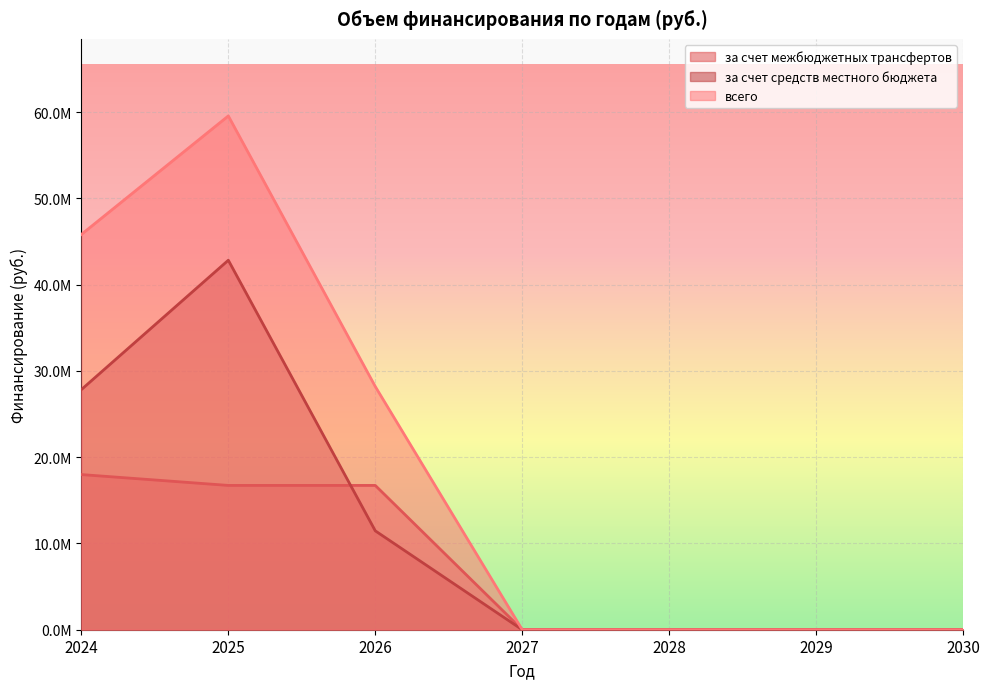

What are all the series names shown in the legend?

за счет межбюджетных трансфертов, за счет средств местного бюджета, всего